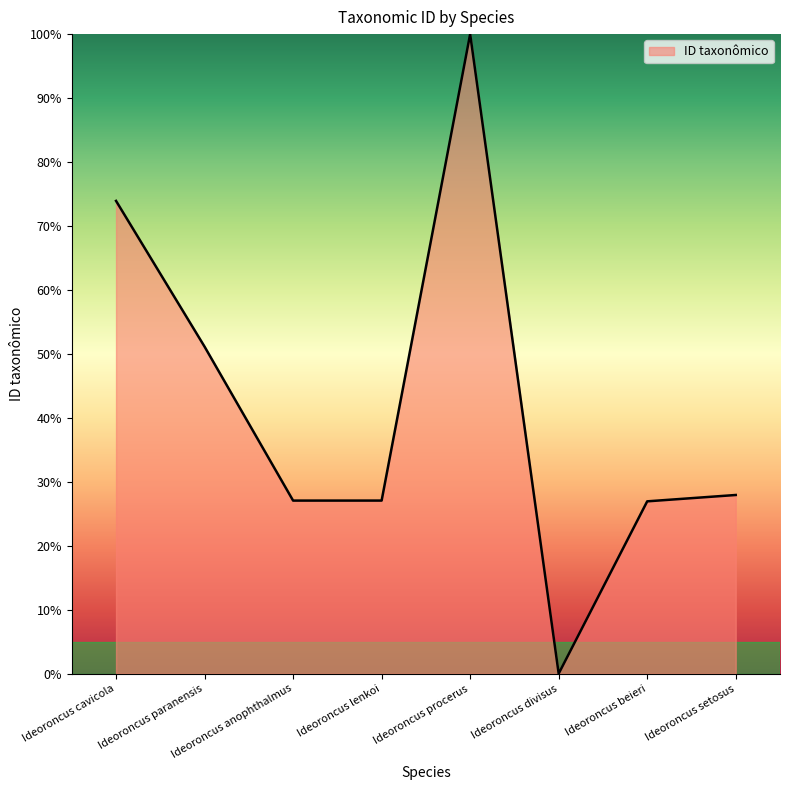

How many interior local valleys (lower than both neighbors) does the data have?

2